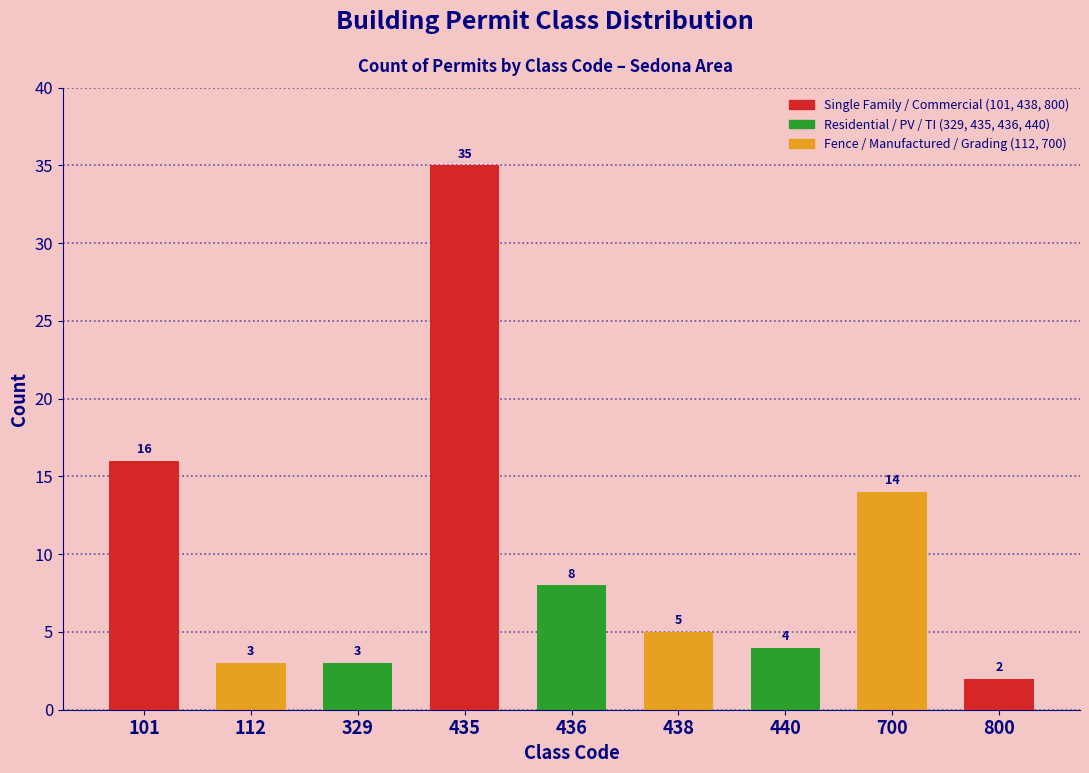

Reading left to right, transcribe all the data shown in this chart.

101=16	112=3	329=3	435=35	436=8	438=5	440=4	700=14	800=2